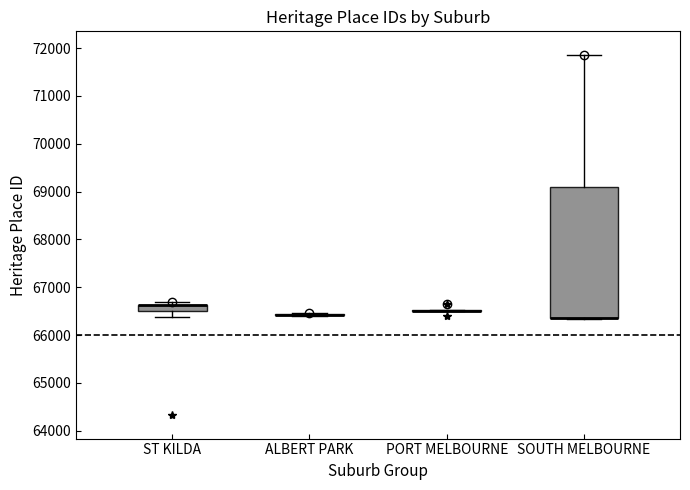

Comparing the boxes themselves (not the whiskers), which one is the tallest?

SOUTH MELBOURNE